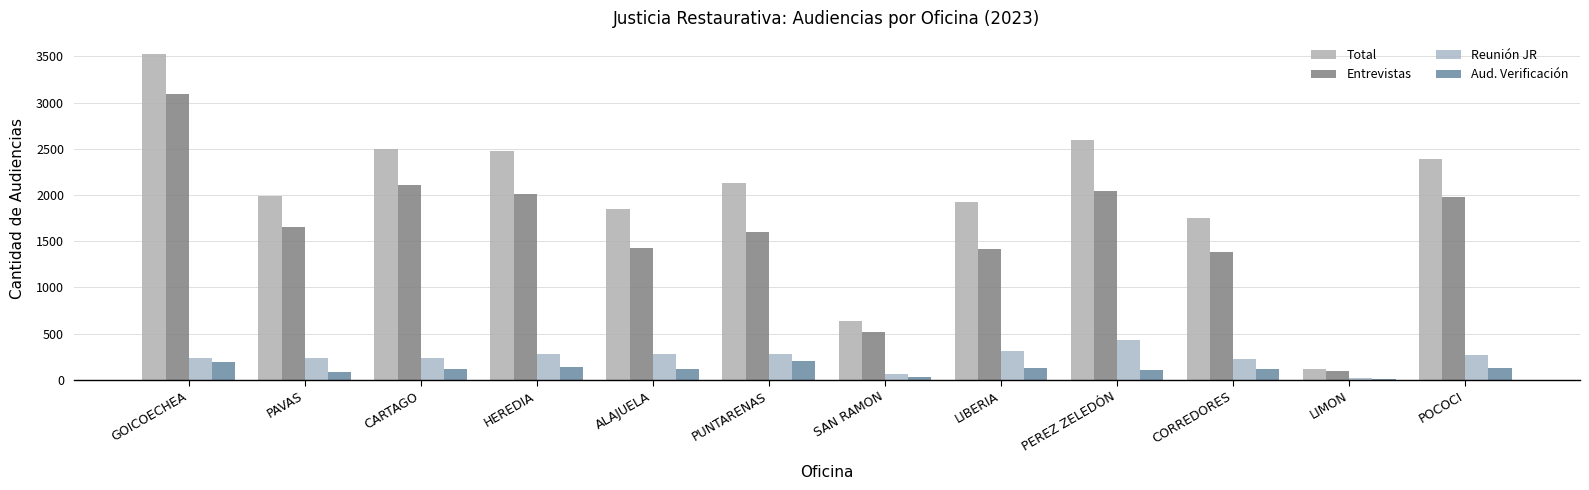

The value of Total at GOICOECHEA is 3523. True or false?

True